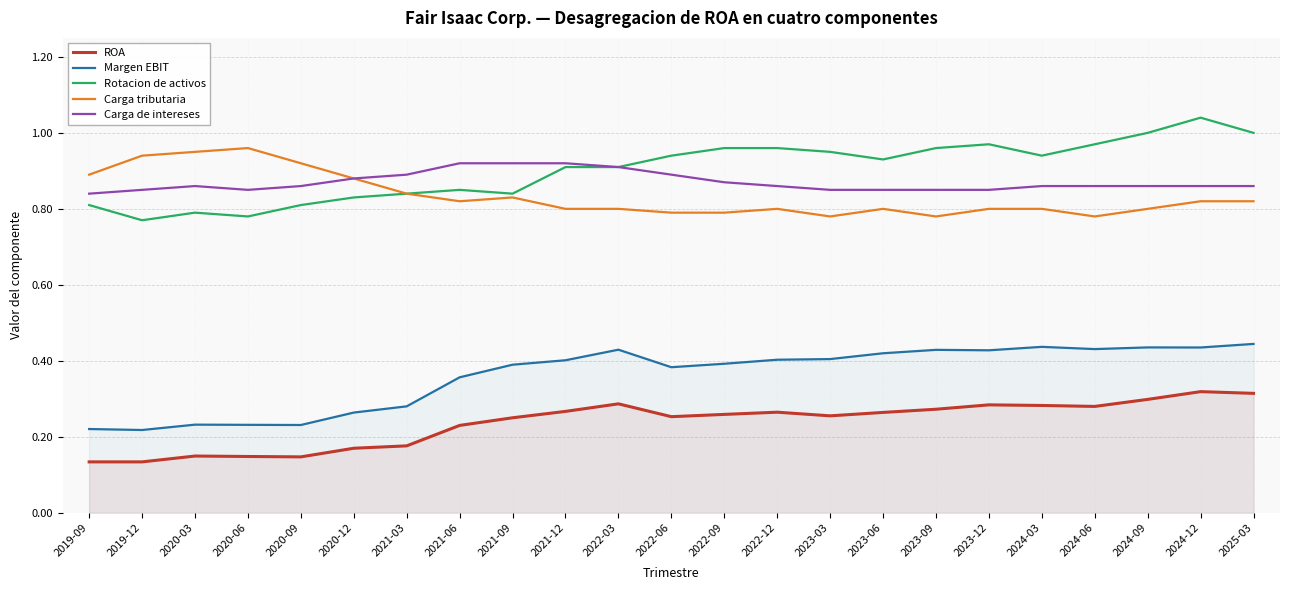

Reading left to right, transcribe all the data shown in this chart.

ROA: 0.1	0.1	0.1	0.1	0.1	0.2	0.2	0.2	0.3	0.3	0.3	0.3	0.3	0.3	0.3	0.3	0.3	0.3	0.3	0.3	0.3	0.3	0.3
Margen EBIT: 0.2	0.2	0.2	0.2	0.2	0.3	0.3	0.4	0.4	0.4	0.4	0.4	0.4	0.4	0.4	0.4	0.4	0.4	0.4	0.4	0.4	0.4	0.4
Rotacion de activos: 0.8	0.8	0.8	0.8	0.8	0.8	0.8	0.8	0.8	0.9	0.9	0.9	1.0	1.0	0.9	0.9	1.0	1.0	0.9	1.0	1.0	1.0	1.0
Carga tributaria: 0.9	0.9	0.9	1.0	0.9	0.9	0.8	0.8	0.8	0.8	0.8	0.8	0.8	0.8	0.8	0.8	0.8	0.8	0.8	0.8	0.8	0.8	0.8
Carga de intereses: 0.8	0.8	0.9	0.8	0.9	0.9	0.9	0.9	0.9	0.9	0.9	0.9	0.9	0.9	0.8	0.8	0.8	0.8	0.9	0.9	0.9	0.9	0.9